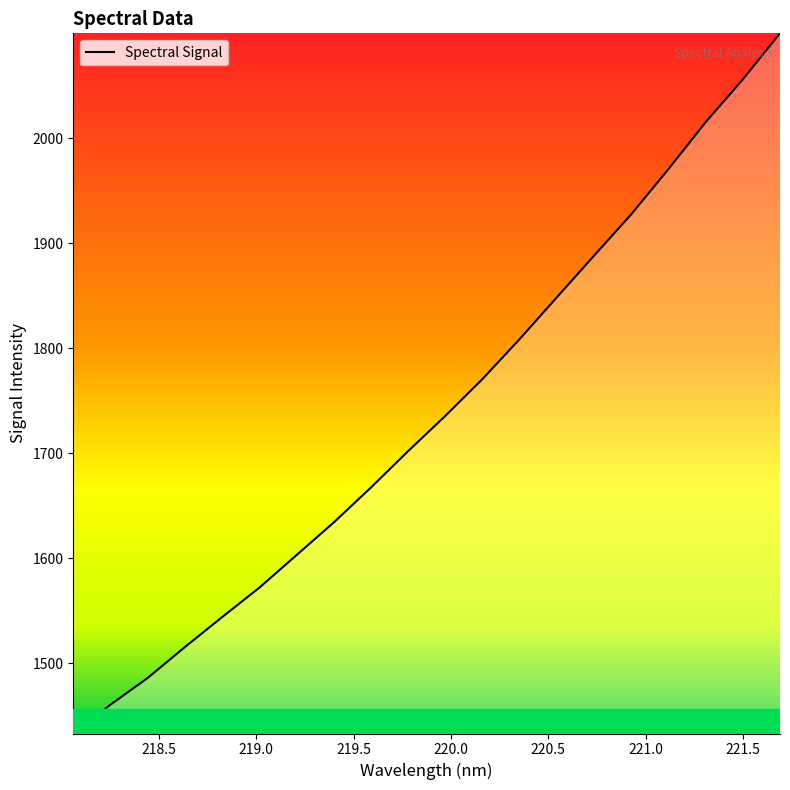

What is the minimum value shown in the chart?

1432.9